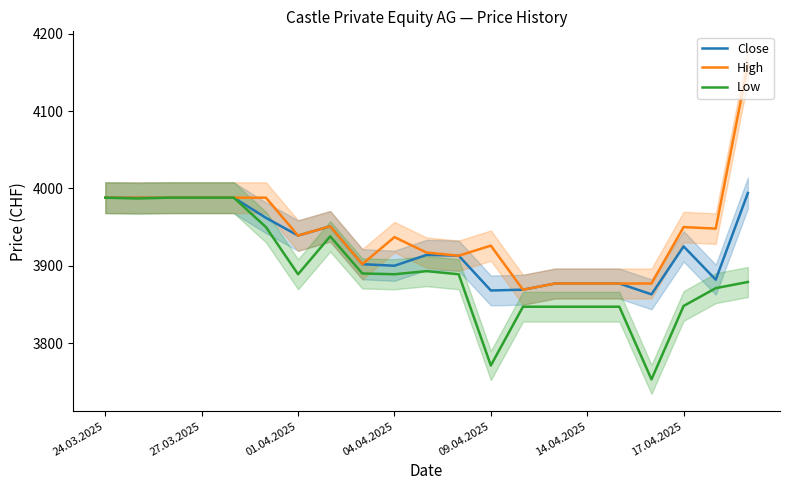

How many values in the High series exceed 3939?

10